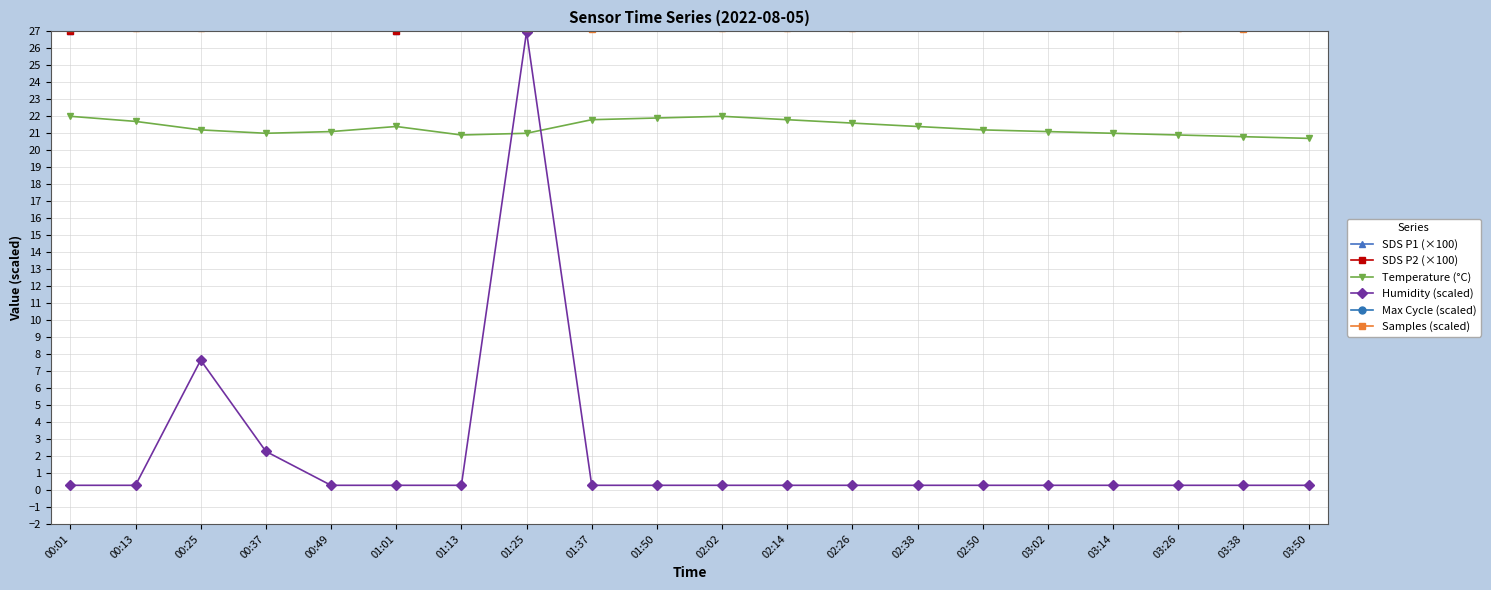

Does the chart have visible grid lines?

Yes